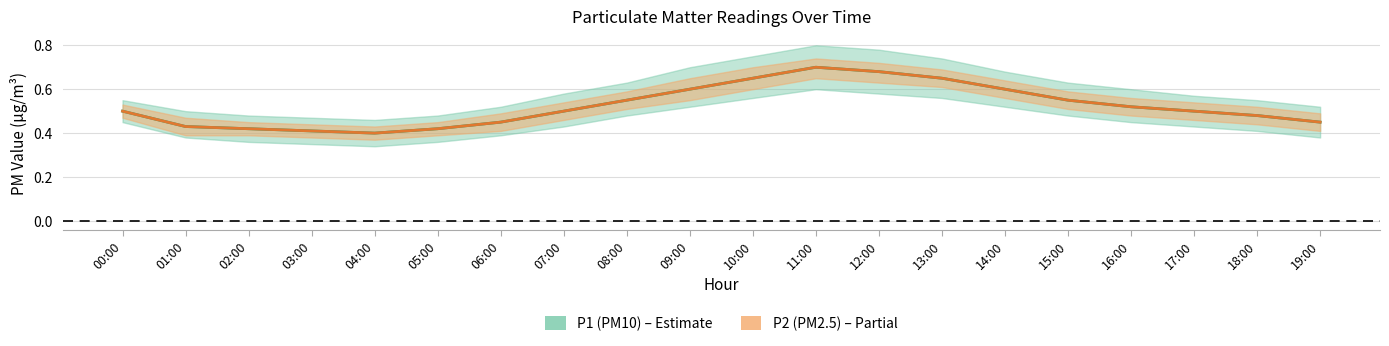

The P2 mean series shows 0.5 at 17:00. True or false?

True